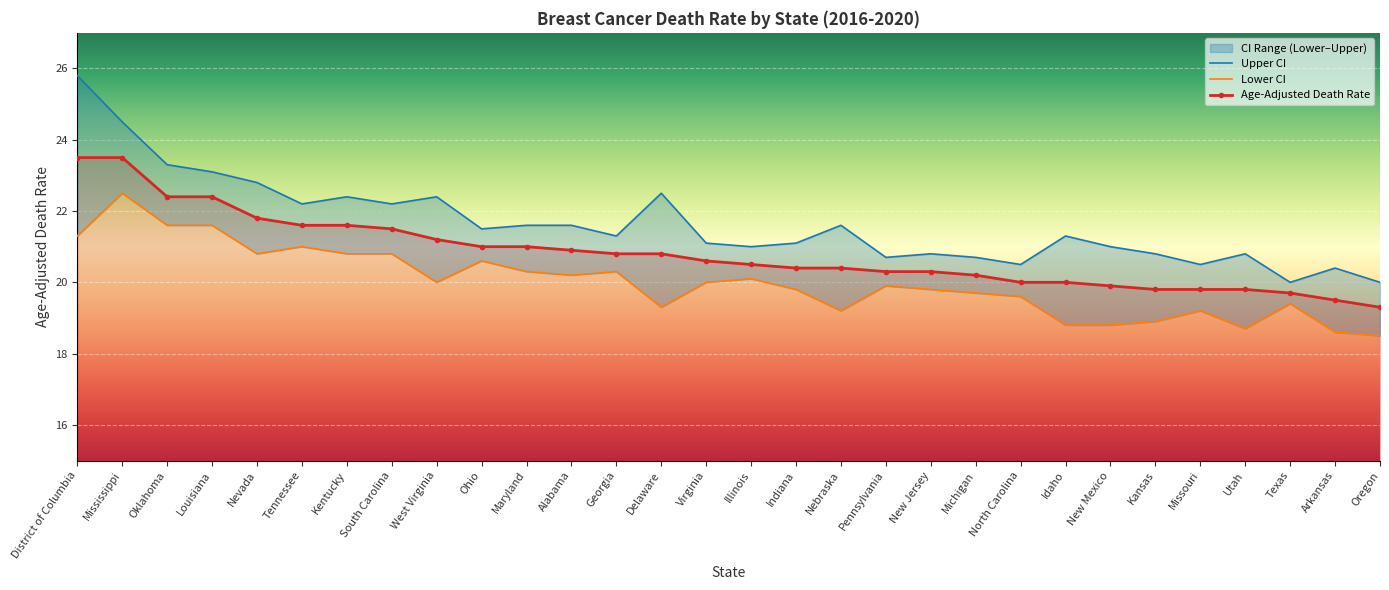

At Pennsylvania, list the series in order from largest to smallest.

Upper CI, Age-Adjusted Death Rate, Lower CI